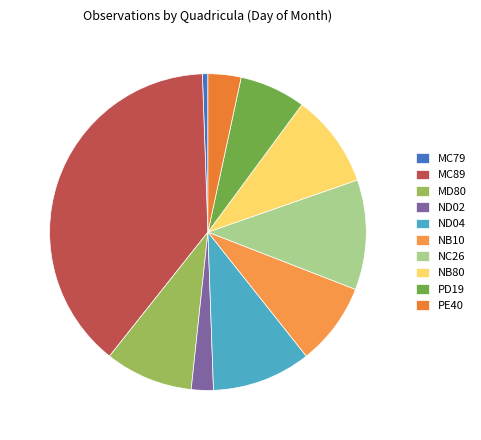

Does NB80 represent more than half of the total?

No